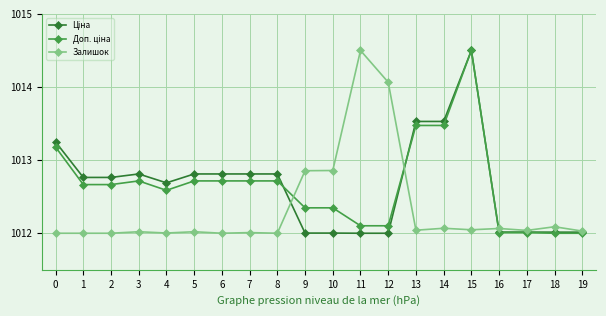

Is it true that Залишок equals 1323.5 at 5?

False